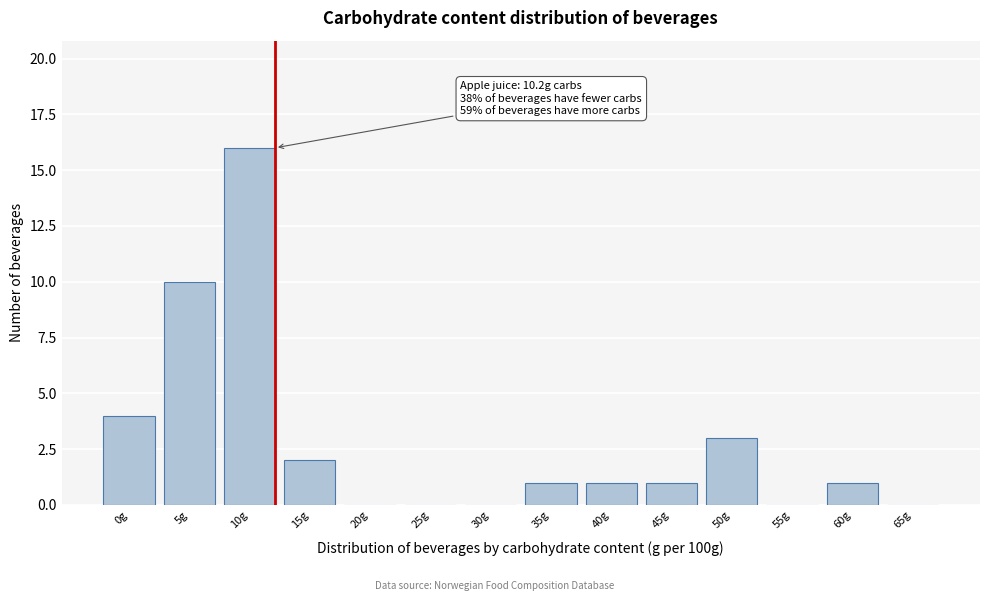

Reading left to right, what are all the values shown in this chart?

0g=4	5g=10	10g=16	15g=2	20g=0	25g=0	30g=0	35g=1	40g=1	45g=1	50g=3	55g=0	60g=1	65g=0